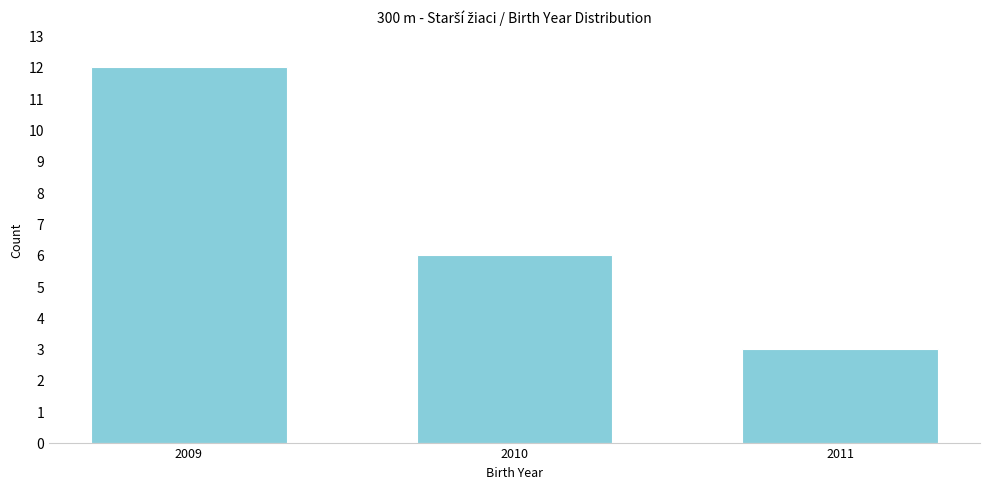

Reading left to right, transcribe all the data shown in this chart.

2009=12	2010=6	2011=3